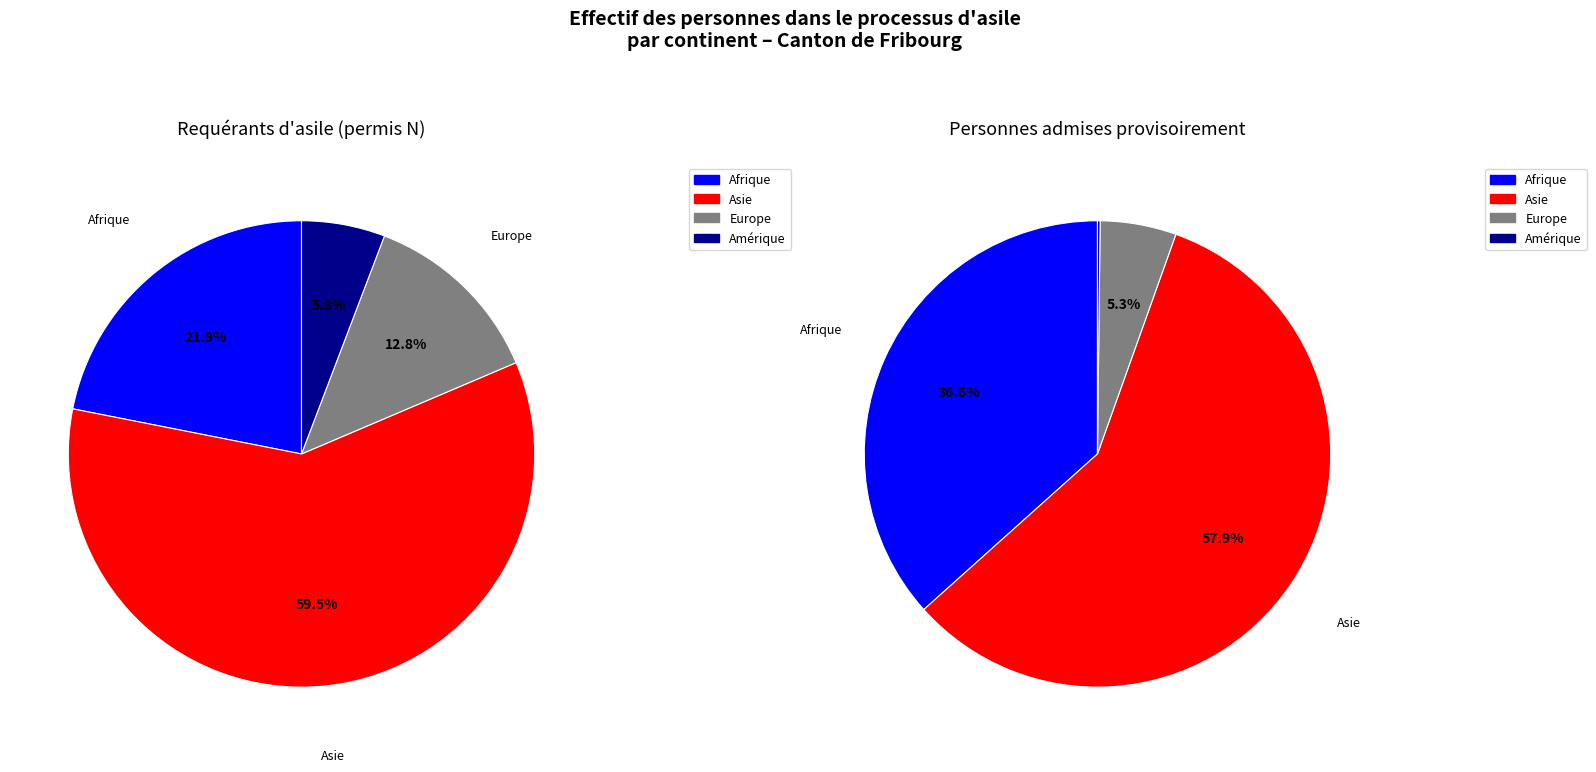

How many slices are in this pie chart?

8